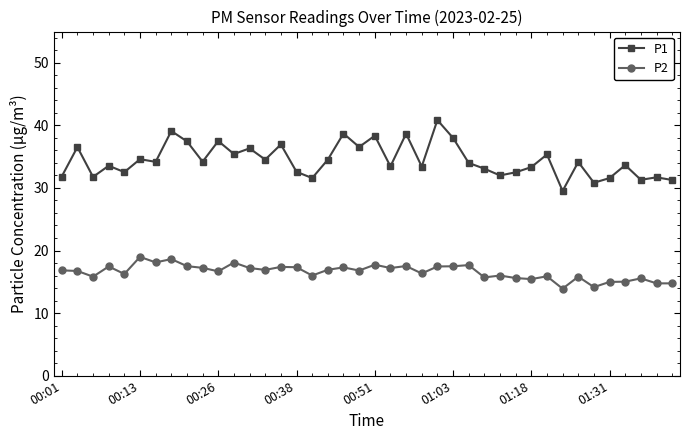

What is the difference between the second highest and minimum values in the P1 series?

9.6